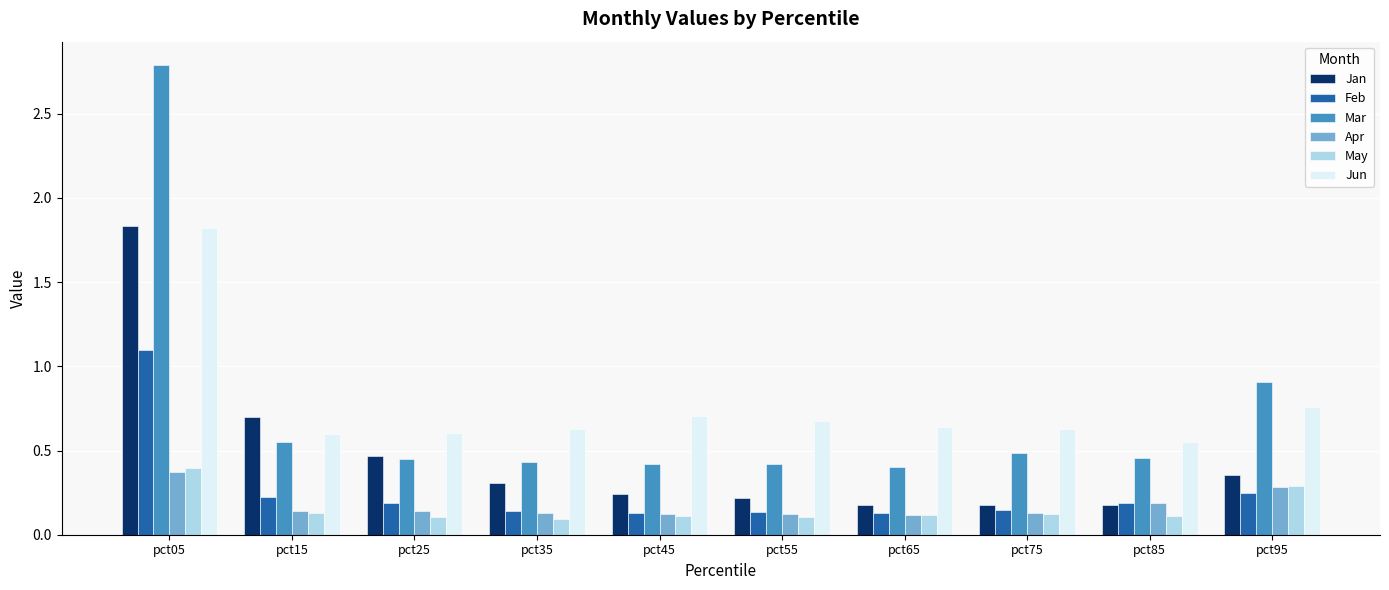

What is the total value across all series at pct95?

2.8